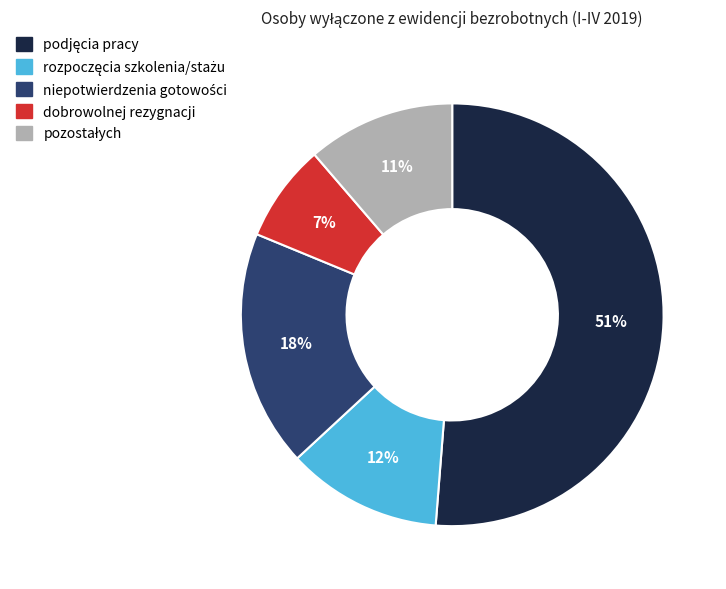

To the nearest percent, what is the average slice percentage?

20%